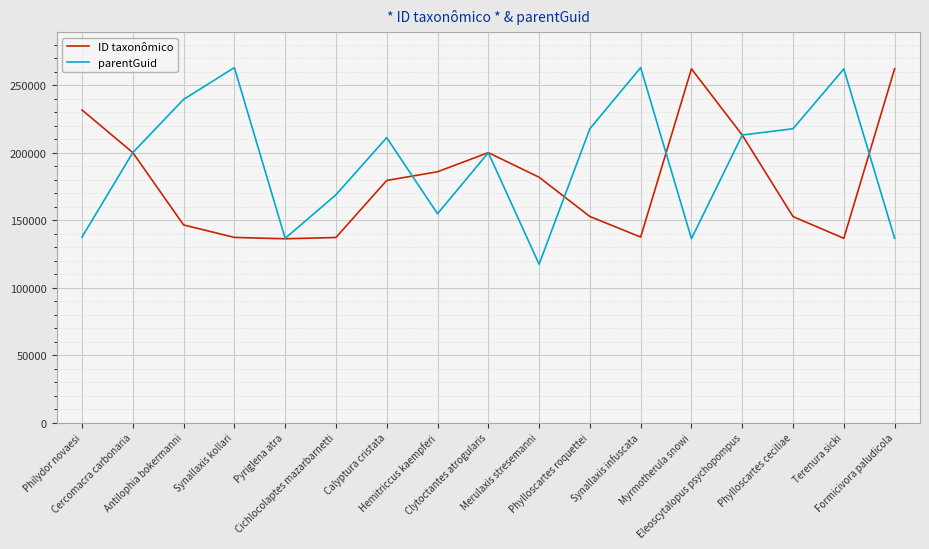

Rank the series at Philydor novaesi from highest to lowest value.

ID taxonômico, parentGuid